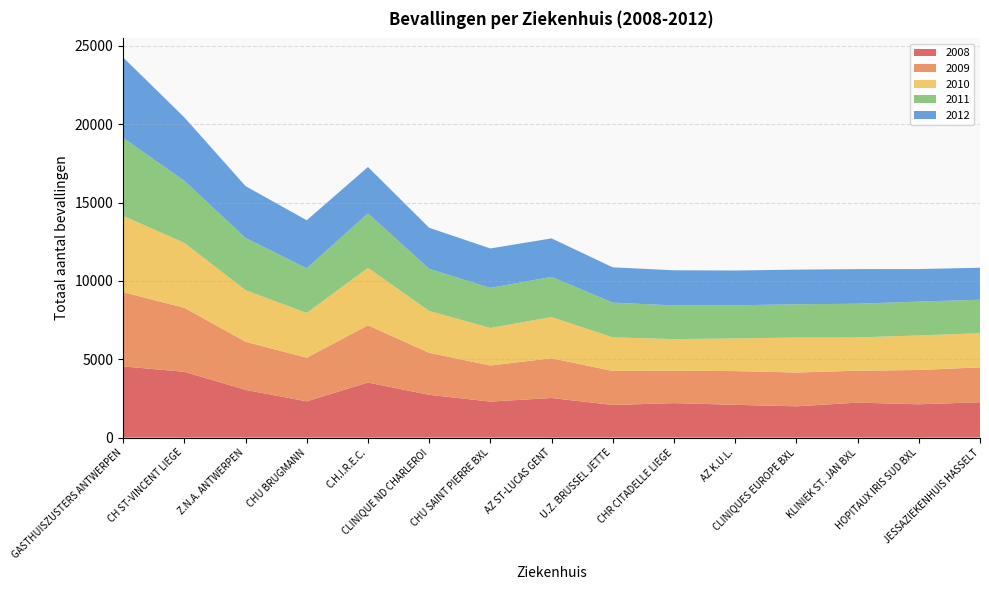

Reading left to right, transcribe all the data shown in this chart.

2008: GASTHUISZUSTERS ANTWERPEN=4544	CH ST-VINCENT LIEGE=4199	Z.N.A. ANTWERPEN=3047	CHU BRUGMANN=2313	C.H.I.R.E.C.=3514	CLINIQUE ND CHARLEROI=2730	CHU SAINT PIERRE BXL=2297	AZ ST-LUCAS GENT=2527	U.Z. BRUSSEL JETTE=2081	CHR CITADELLE LIEGE=2202	AZ K.U.L.=2092	CLINIQUES EUROPE BXL=1996	KLINIEK ST. JAN BXL=2233	HOPITAUX IRIS SUD BXL=2125	JESSAZIEKENHUIS HASSELT=2257
2009: GASTHUISZUSTERS ANTWERPEN=4736	CH ST-VINCENT LIEGE=4089	Z.N.A. ANTWERPEN=3071	CHU BRUGMANN=2785	C.H.I.R.E.C.=3655	CLINIQUE ND CHARLEROI=2681	CHU SAINT PIERRE BXL=2304	AZ ST-LUCAS GENT=2539	U.Z. BRUSSEL JETTE=2171	CHR CITADELLE LIEGE=2061	AZ K.U.L.=2153	CLINIQUES EUROPE BXL=2158	KLINIEK ST. JAN BXL=2036	HOPITAUX IRIS SUD BXL=2189	JESSAZIEKENHUIS HASSELT=2227
2010: GASTHUISZUSTERS ANTWERPEN=4874	CH ST-VINCENT LIEGE=4141	Z.N.A. ANTWERPEN=3291	CHU BRUGMANN=2858	C.H.I.R.E.C.=3668	CLINIQUE ND CHARLEROI=2673	CHU SAINT PIERRE BXL=2396	AZ ST-LUCAS GENT=2626	U.Z. BRUSSEL JETTE=2146	CHR CITADELLE LIEGE=2023	AZ K.U.L.=2082	CLINIQUES EUROPE BXL=2234	KLINIEK ST. JAN BXL=2124	HOPITAUX IRIS SUD BXL=2206	JESSAZIEKENHUIS HASSELT=2176
2011: GASTHUISZUSTERS ANTWERPEN=4979	CH ST-VINCENT LIEGE=3965	Z.N.A. ANTWERPEN=3334	CHU BRUGMANN=2851	C.H.I.R.E.C.=3475	CLINIQUE ND CHARLEROI=2688	CHU SAINT PIERRE BXL=2559	AZ ST-LUCAS GENT=2568	U.Z. BRUSSEL JETTE=2216	CHR CITADELLE LIEGE=2151	AZ K.U.L.=2118	CLINIQUES EUROPE BXL=2120	KLINIEK ST. JAN BXL=2151	HOPITAUX IRIS SUD BXL=2161	JESSAZIEKENHUIS HASSELT=2139
2012: GASTHUISZUSTERS ANTWERPEN=5134	CH ST-VINCENT LIEGE=4046	Z.N.A. ANTWERPEN=3308	CHU BRUGMANN=3065	C.H.I.R.E.C.=2961	CLINIQUE ND CHARLEROI=2621	CHU SAINT PIERRE BXL=2516	AZ ST-LUCAS GENT=2455	U.Z. BRUSSEL JETTE=2253	CHR CITADELLE LIEGE=2242	AZ K.U.L.=2219	CLINIQUES EUROPE BXL=2213	KLINIEK ST. JAN BXL=2208	HOPITAUX IRIS SUD BXL=2076	JESSAZIEKENHUIS HASSELT=2044